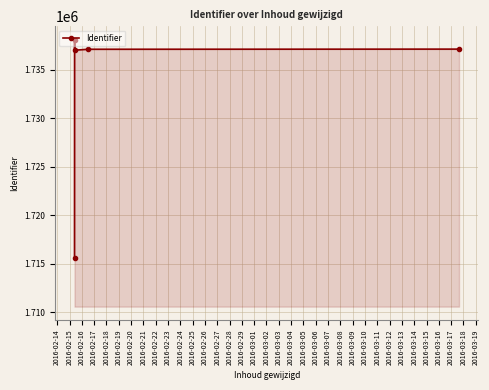

How many interior local valleys (lower than both neighbors) does the data have?

1